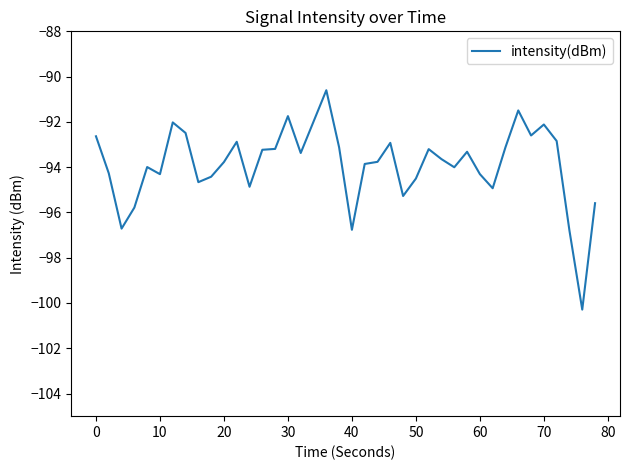

What is the difference between the maximum and minimum values?

9.7